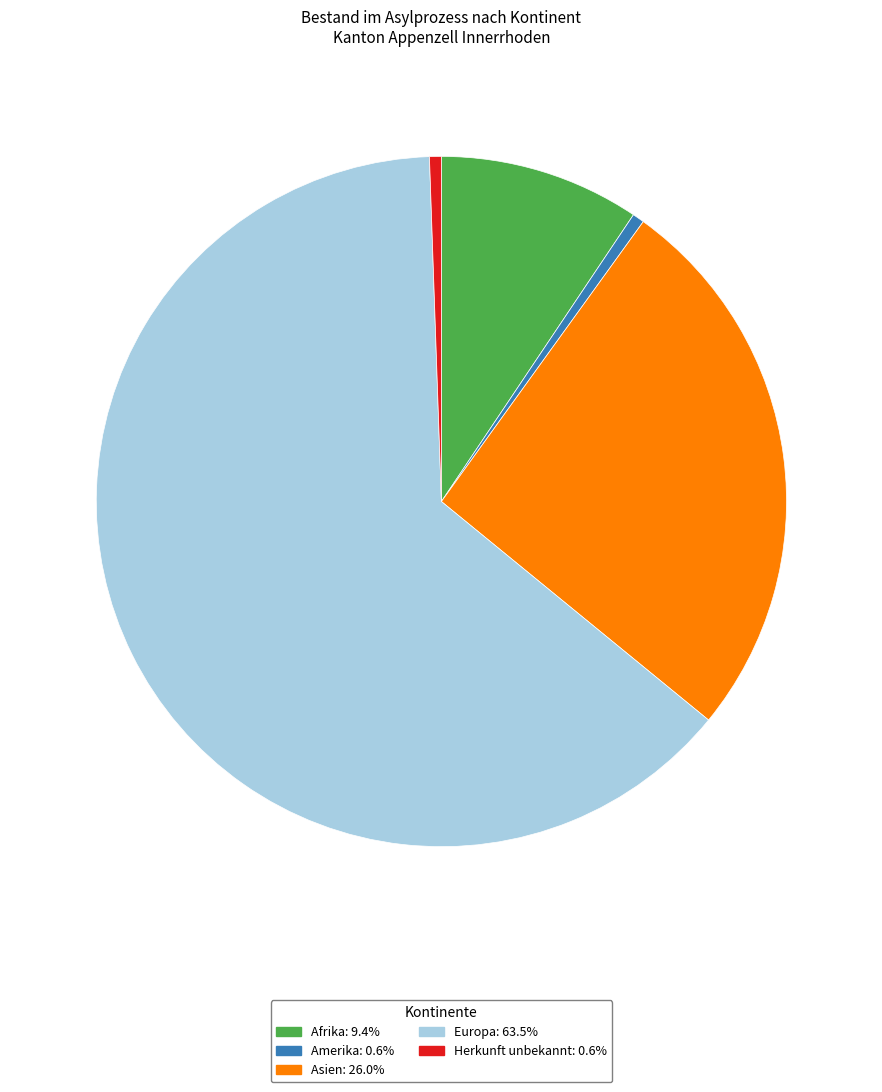

Count the number of slices in the pie.

5